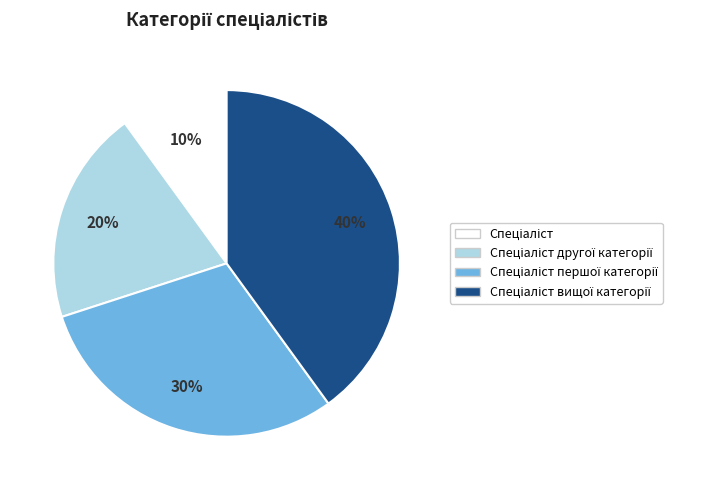

Is there any slice that represents more than half of the pie?

No